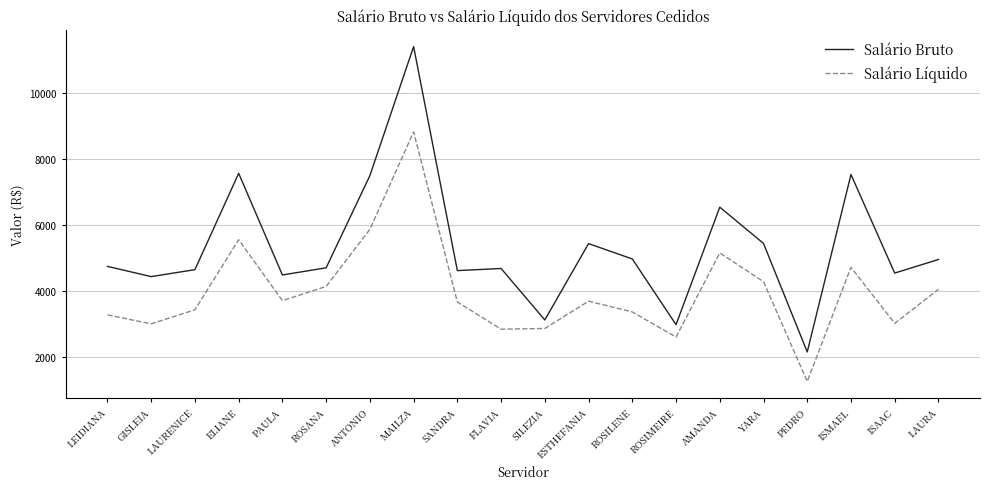

Which label corresponds to the smallest value in the chart?

PEDRO